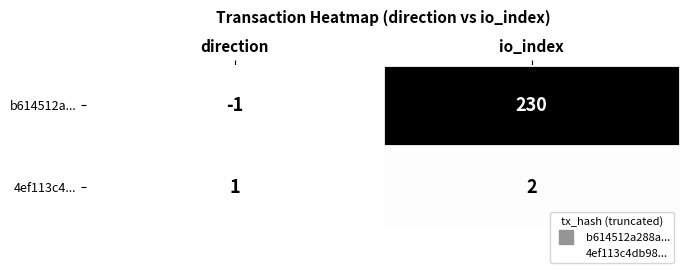

The value of b614512a... at io_index is 230. True or false?

True